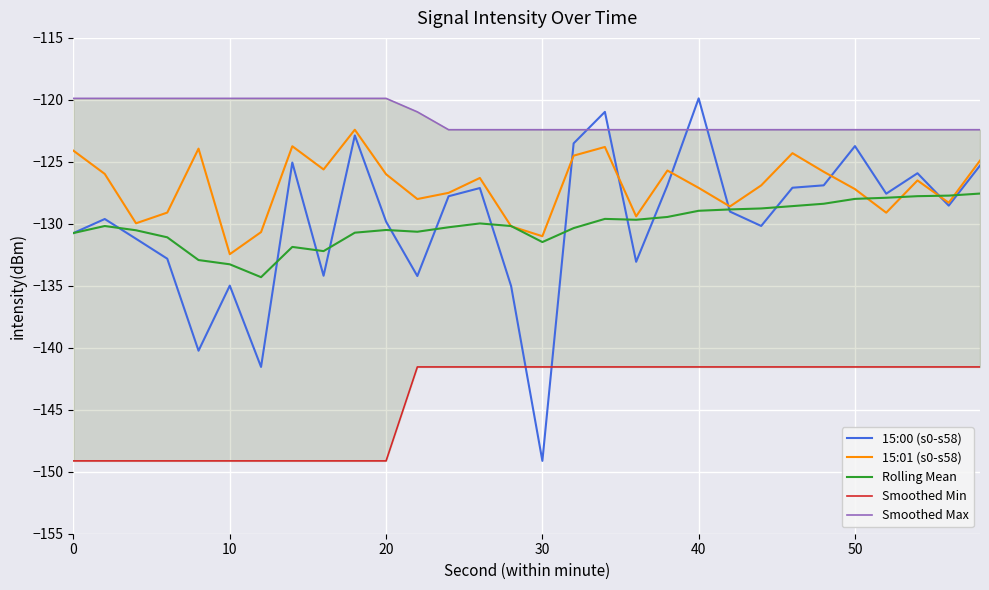

At which label does 15:01 (s0-s58) reach its minimum?

10